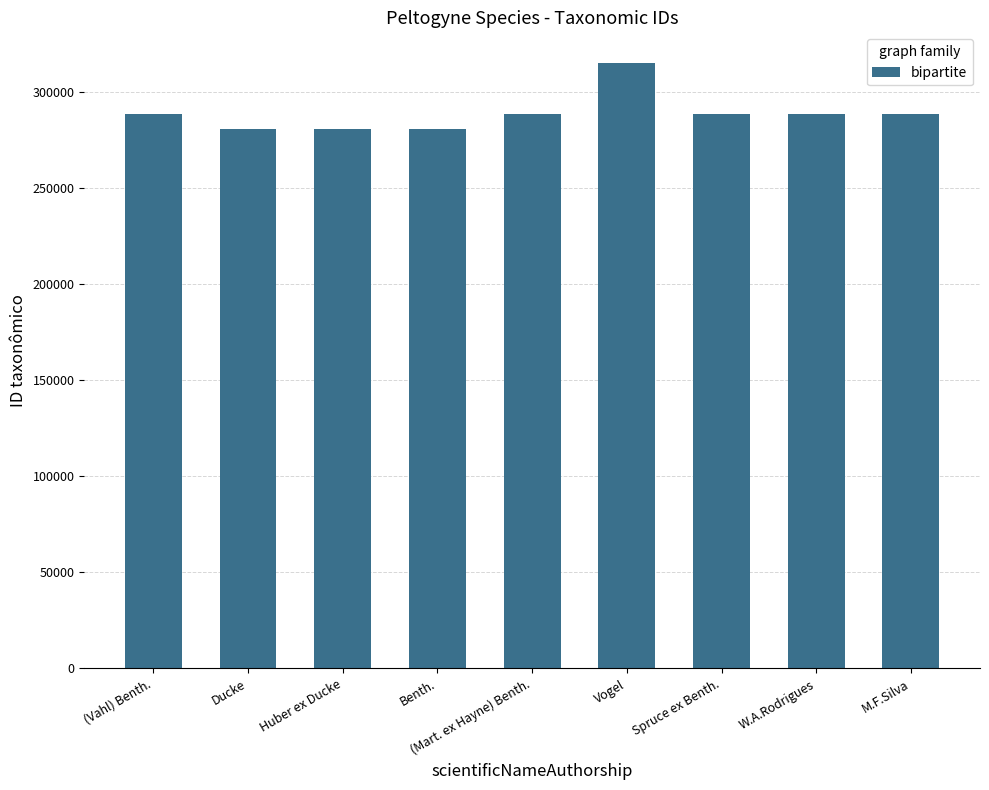

What is the greatest value displayed?

315103